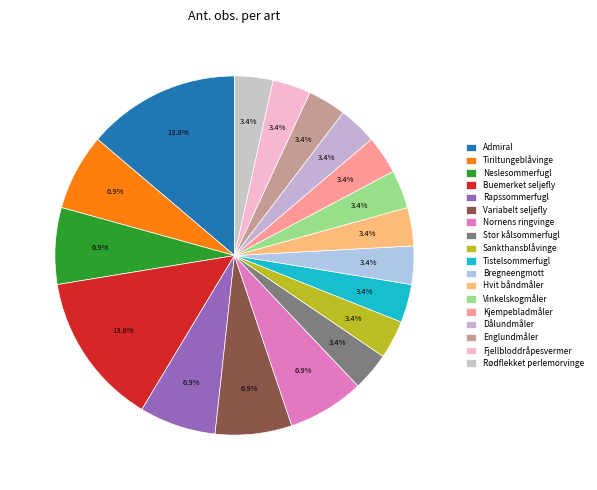

Count the number of slices in the pie.

18